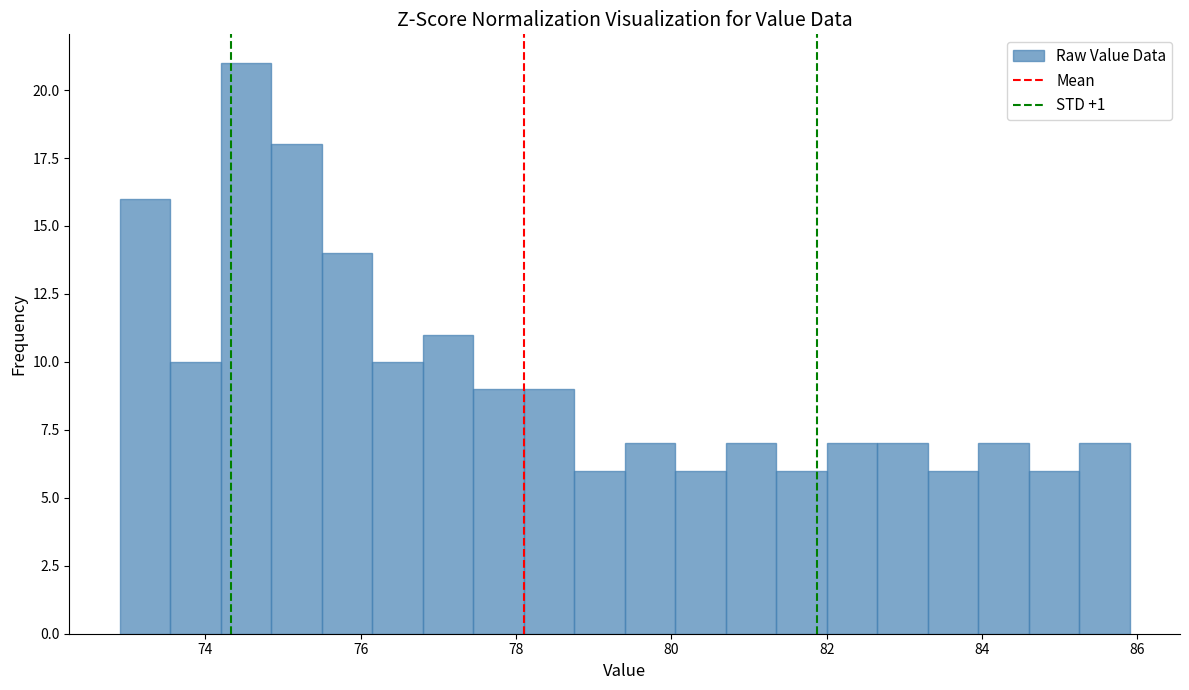

Around what value on the x-axis is the tallest bar? Give the approximate position of its centre, as read against the axis.

74.6